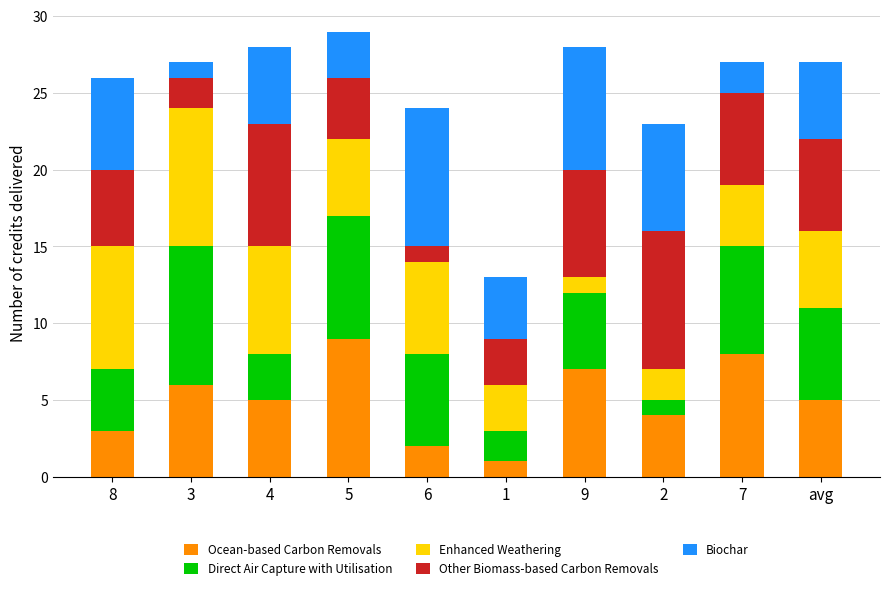

What is the maximum value for Ocean-based Carbon Removals?

9